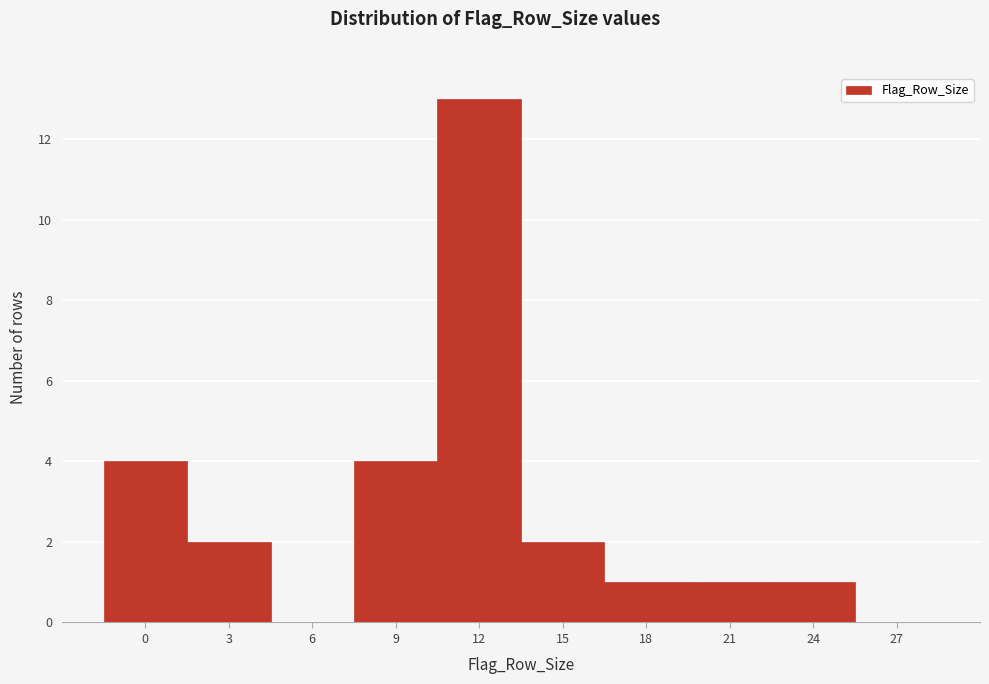

Reading left to right, transcribe all the data shown in this chart.

0=4	3=2	6=0	9=4	12=13	15=2	18=1	21=1	24=1	27=0